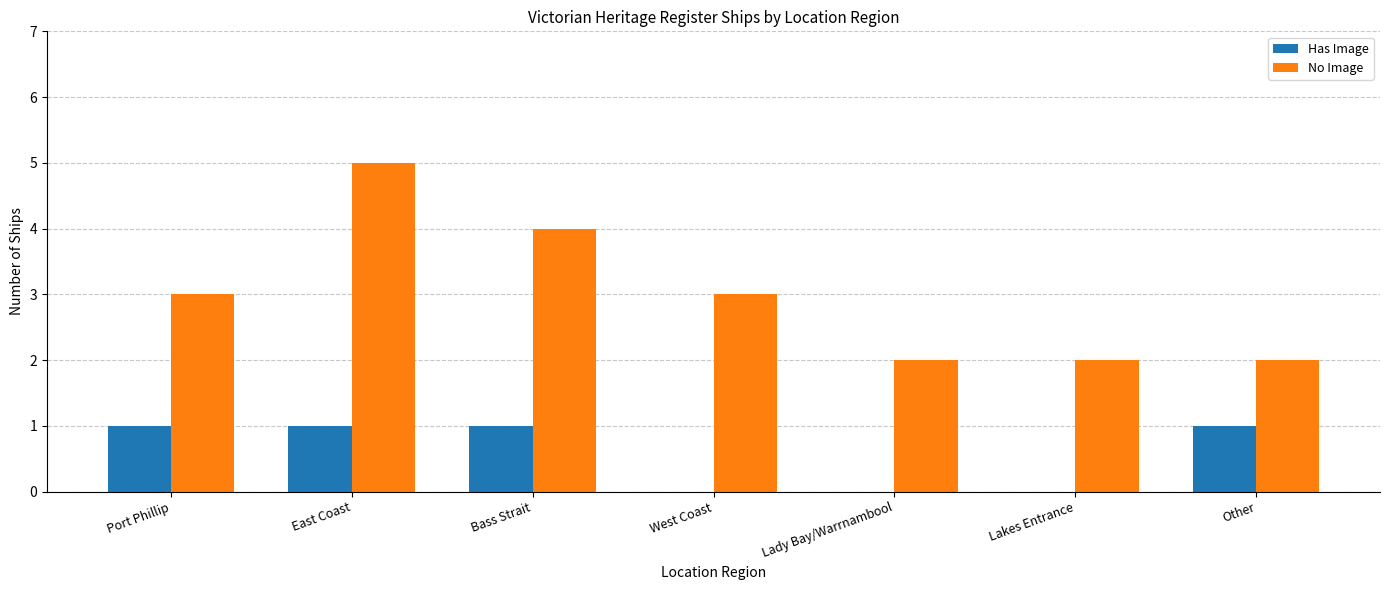

Is the value of No Image at Lady Bay/Warrnambool greater than the value of Has Image at Lady Bay/Warrnambool?

Yes